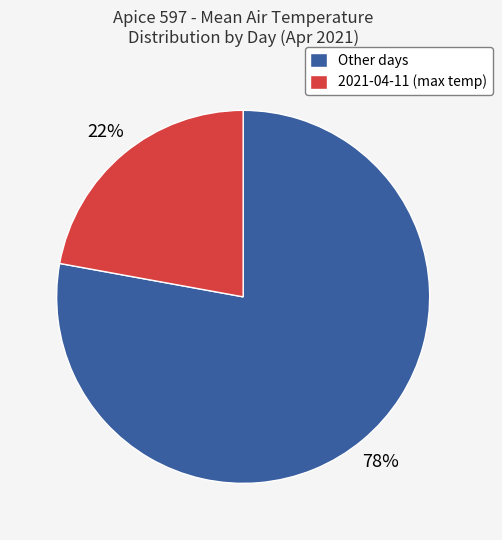

To the nearest percent, what percentage of the pie is 2021-04-11 (max temp)?

22%